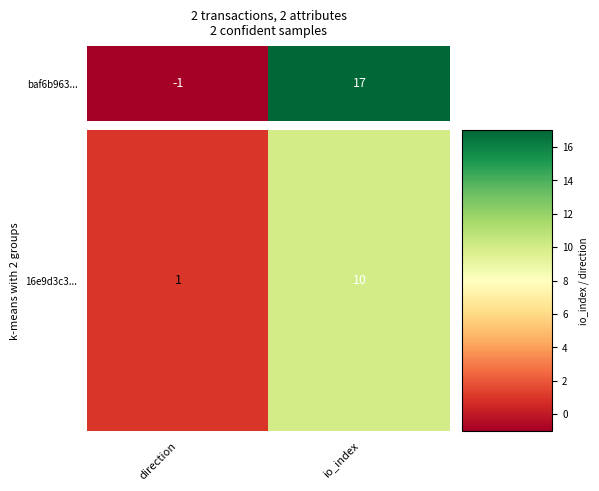

At which label is the value closest to 5?

direction